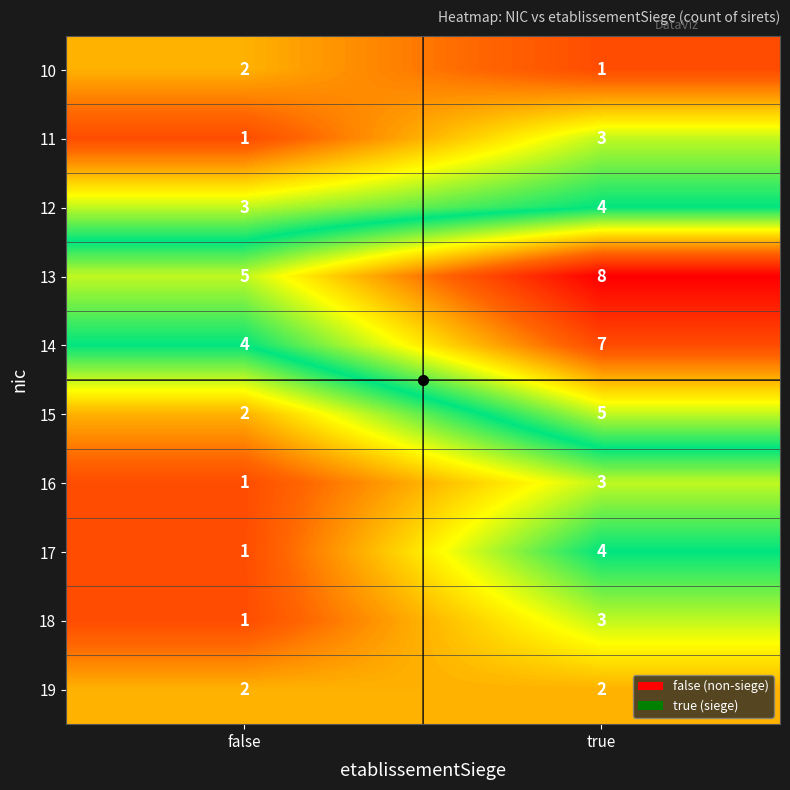

How many categories are shown in the chart?

2